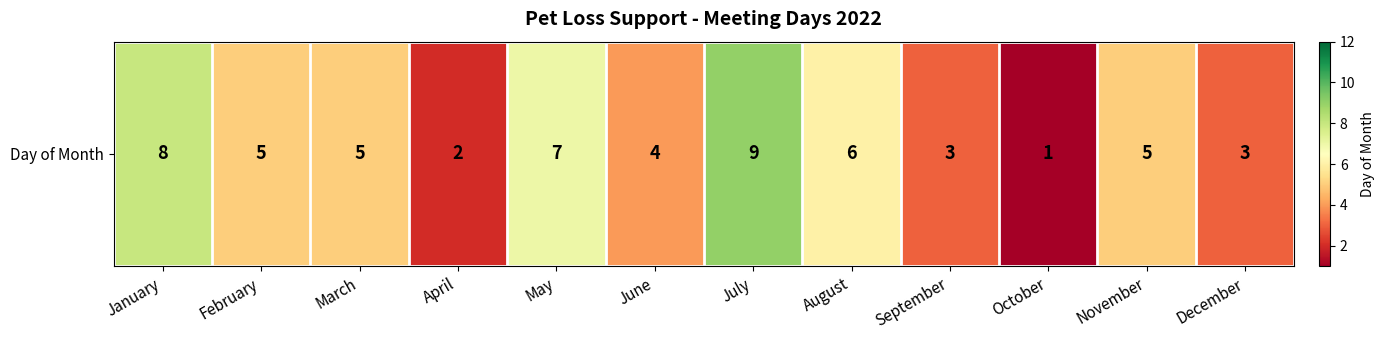

What is the approximate value at February?

5